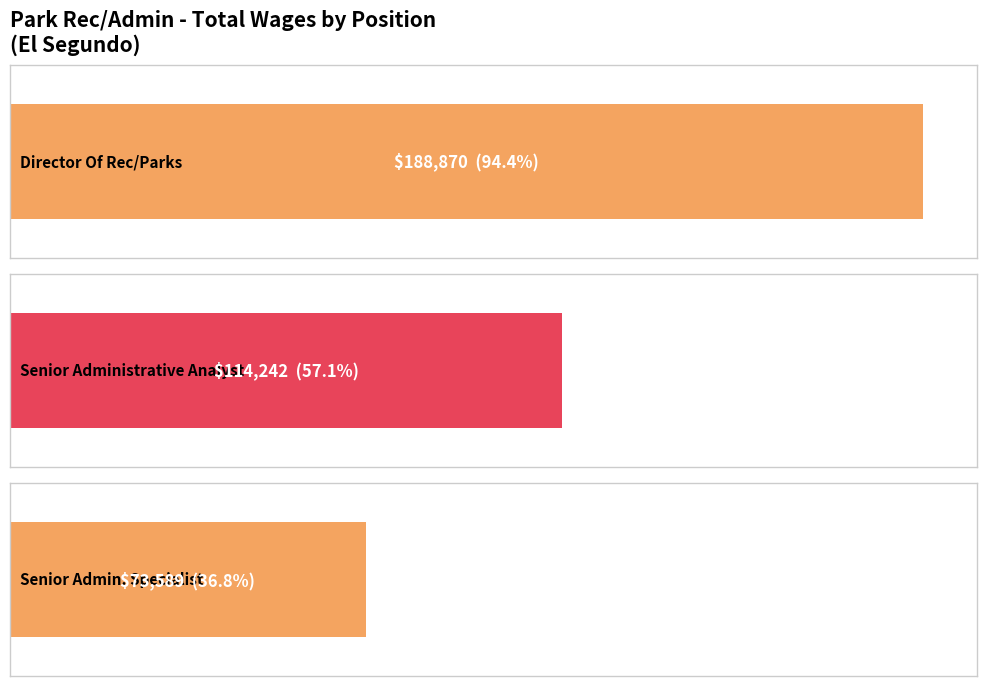

What position from the left is Director Of Rec/Parks?

1